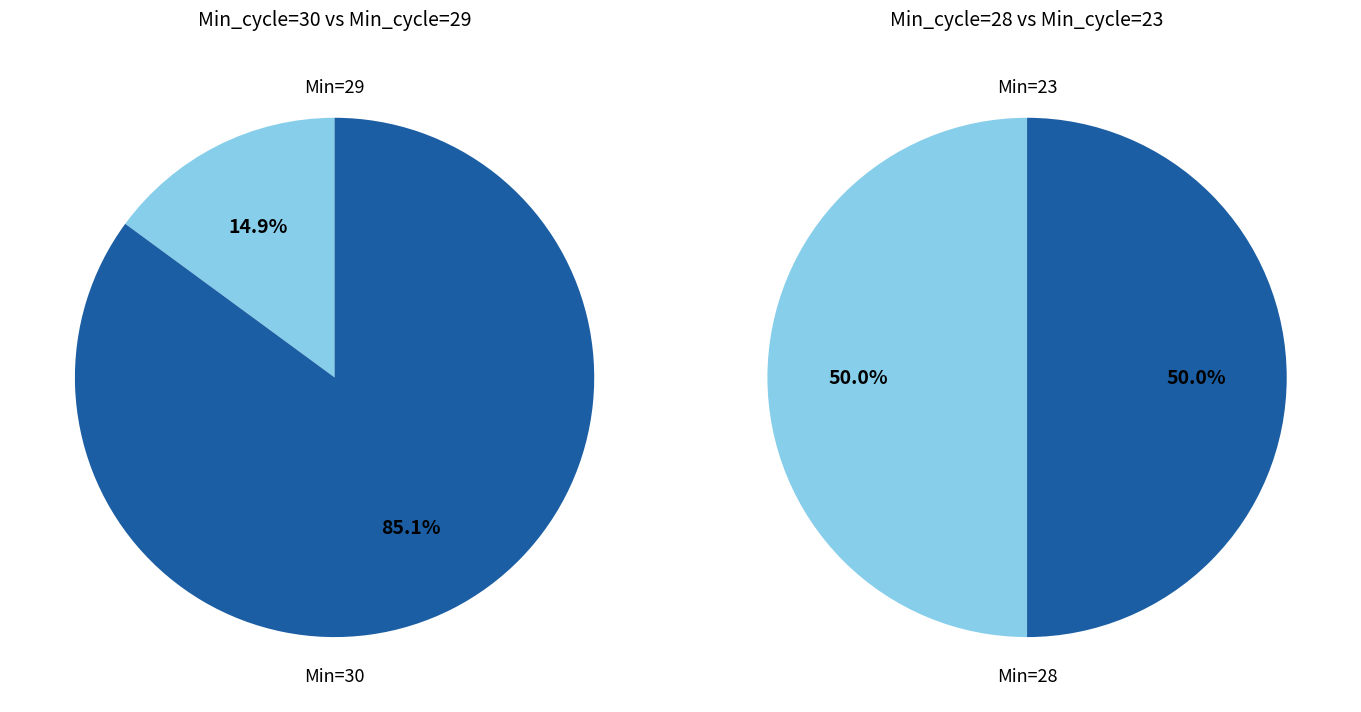

What is the change in value from Min_cycle_28 to Min_cycle_29?

+60941